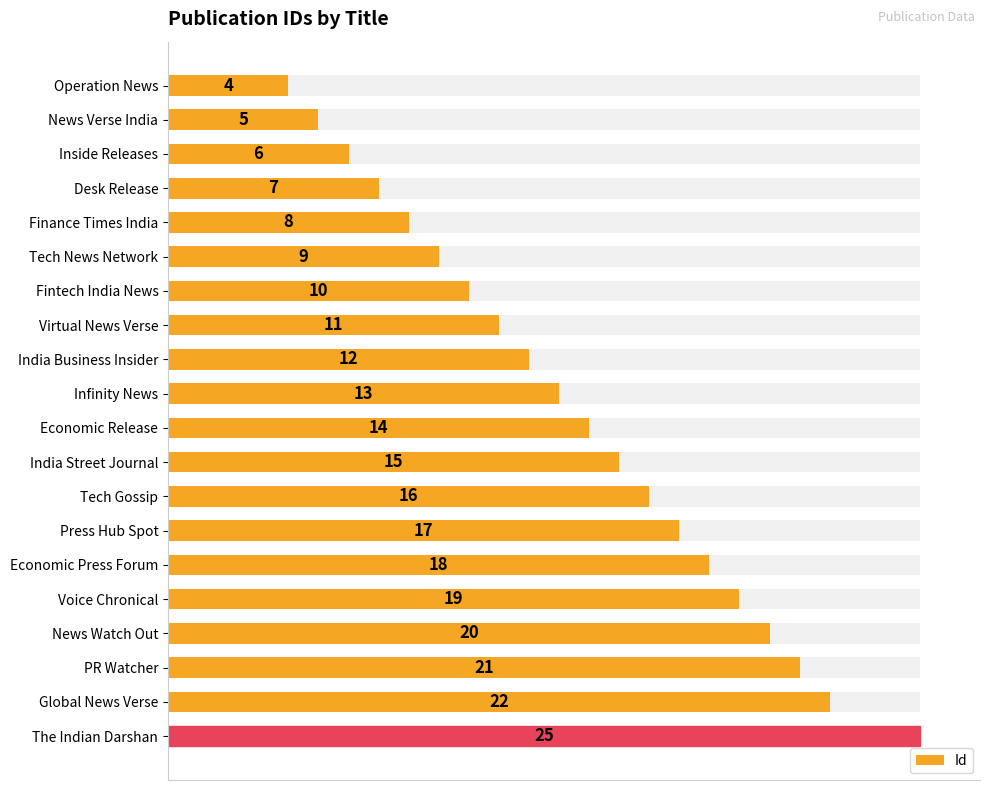

What is the value of the 3rd bar from the left?

6